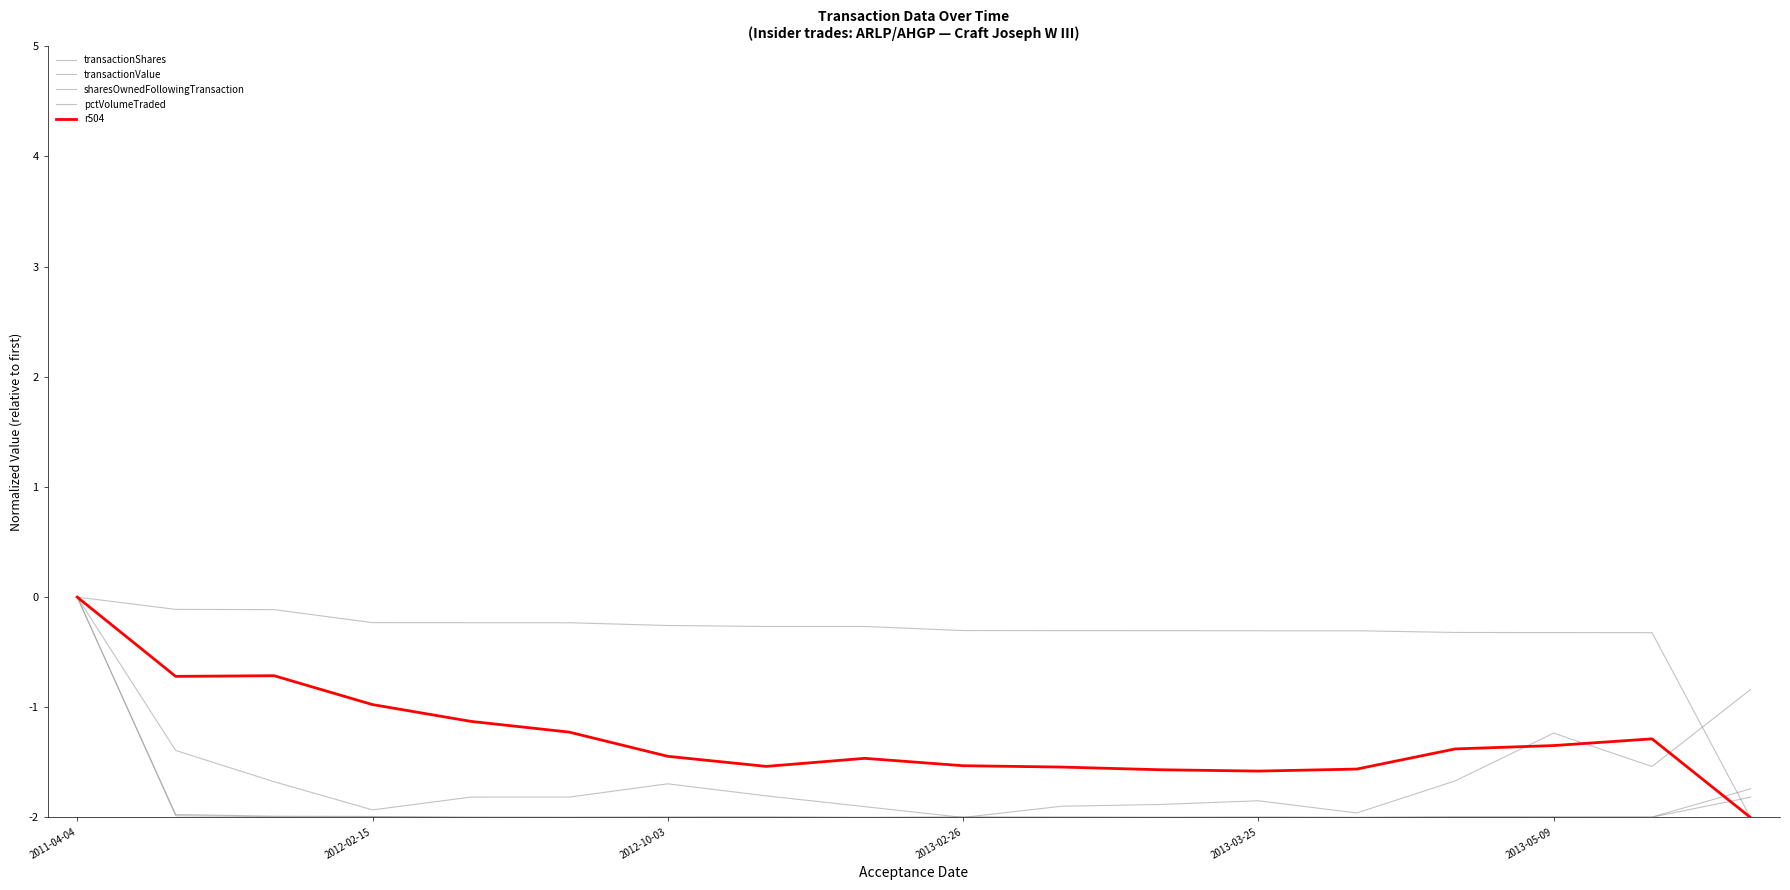

What is the average value of the pctVolumeTraded series?

-1.6